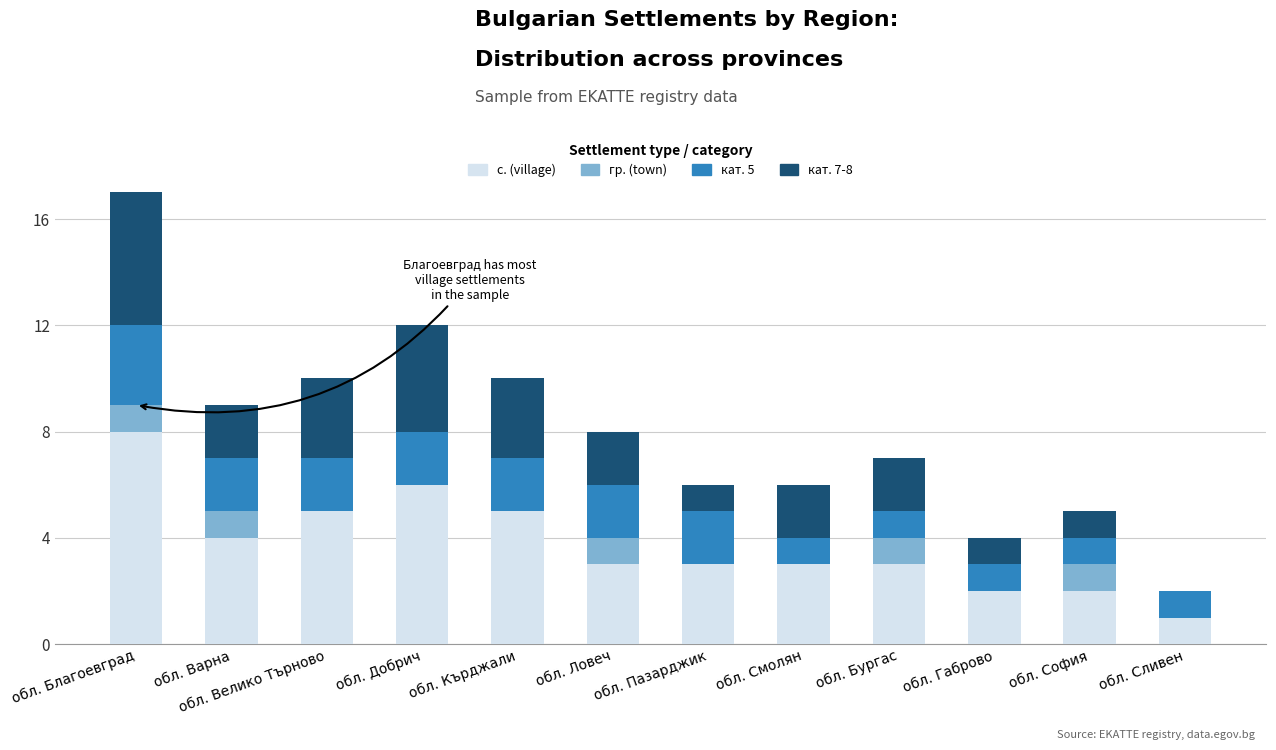

What value does the с. (village) series have at обл. Ловеч?

3